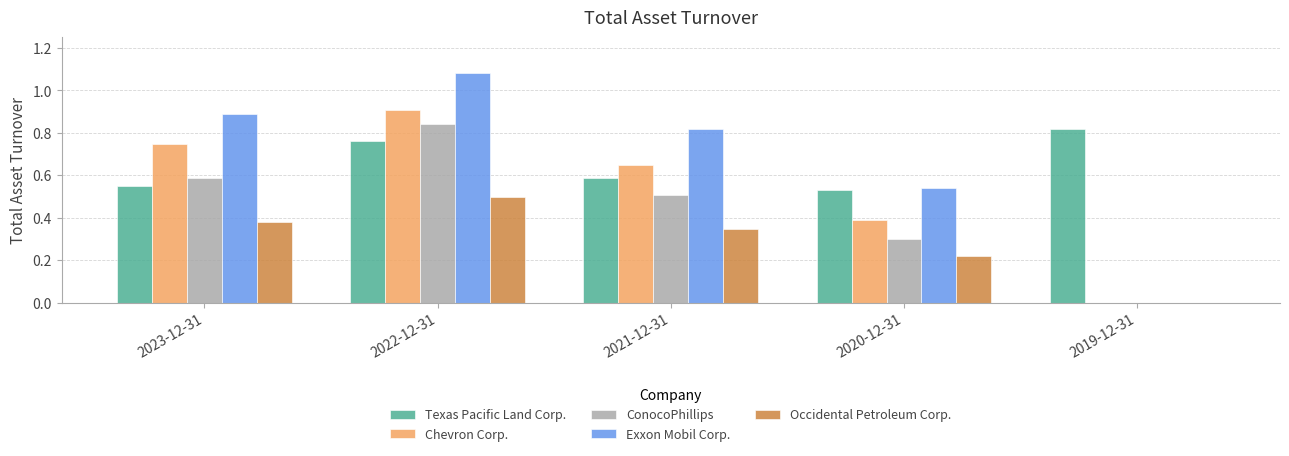

Is the value of Exxon Mobil Corp. at 2019-12-31 greater than the value of Chevron Corp. at 2021-12-31?

No